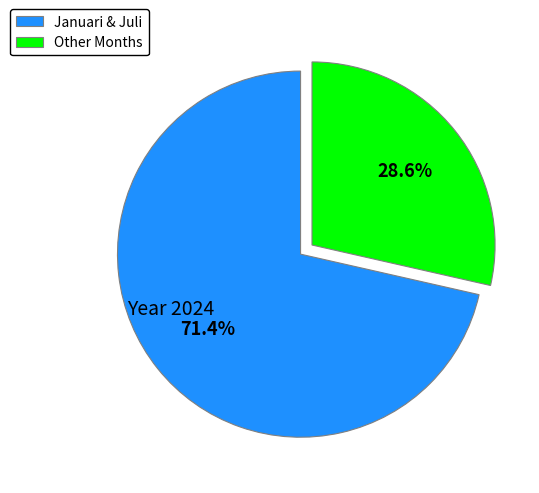

Approximately how many times larger is the value at Januari & Juli compared to Other Months?

2.5